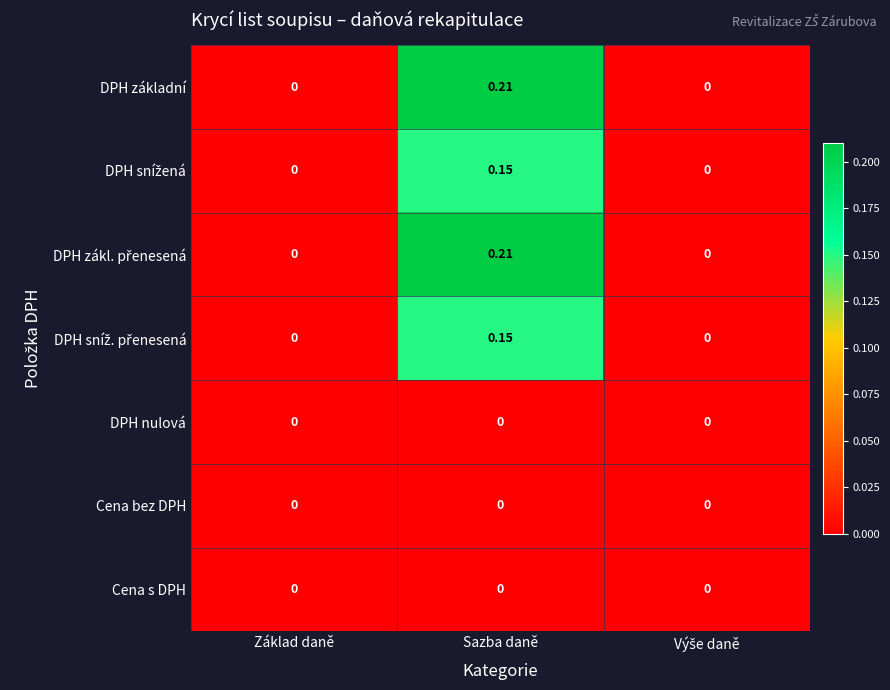

At which category is the sum across all series the highest?

Sazba daně